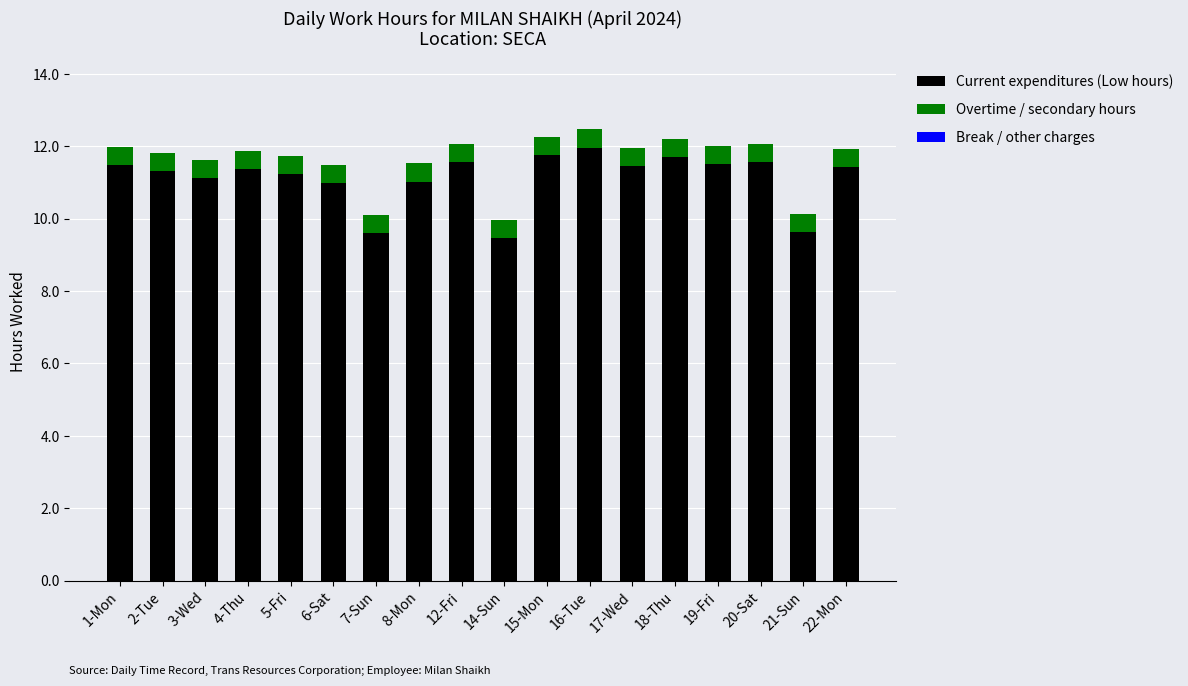

What is the difference between the maximum and minimum values in the Current expenditures (Low hours) series?

2.5